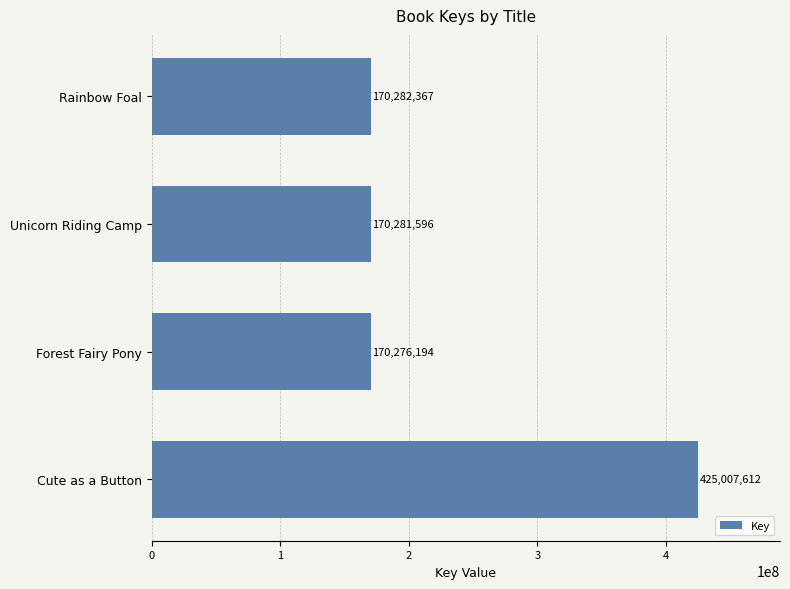

How many bars are there in total?

4